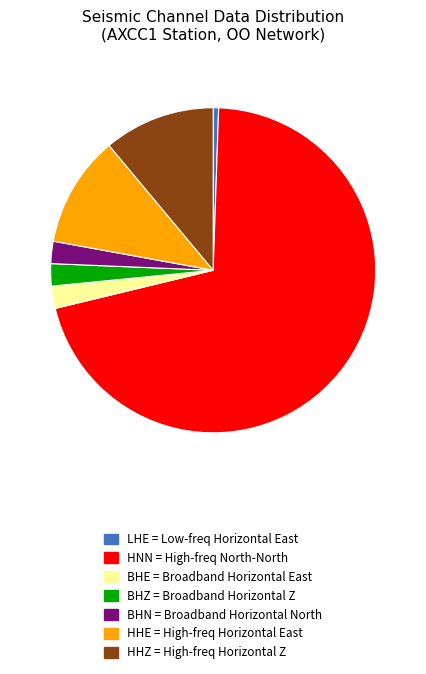

Do HHE and BHN together represent more than half of the pie?

No